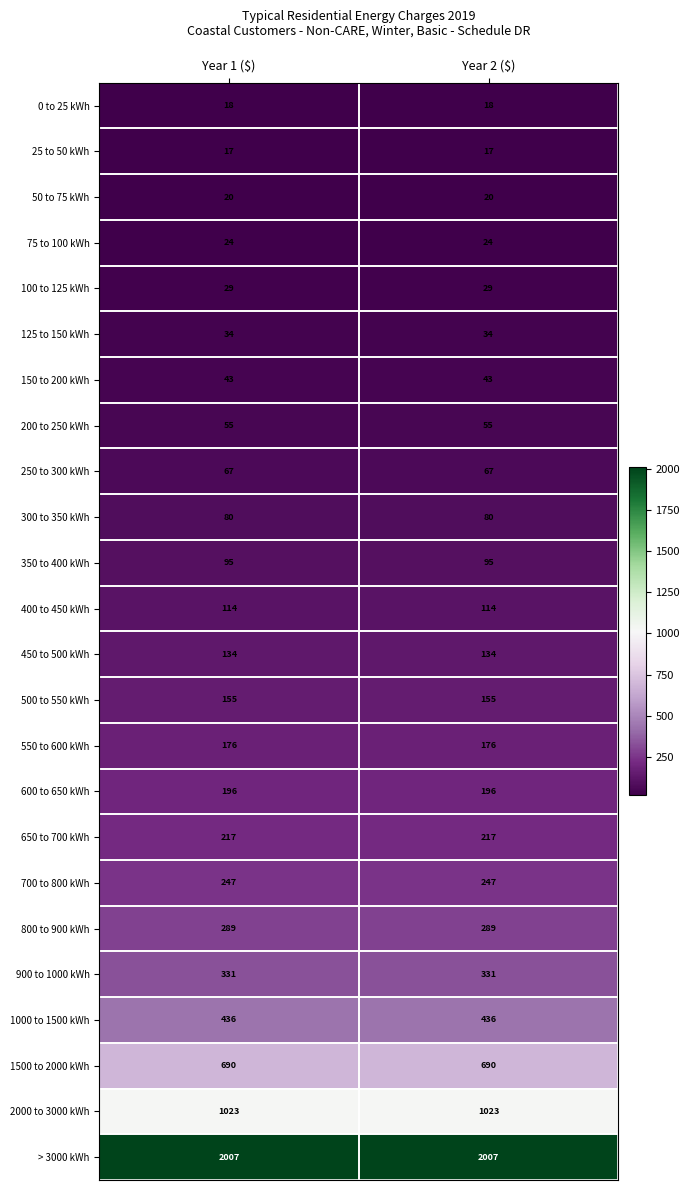

What is the sum of all 200 to 250 kWh values?

110